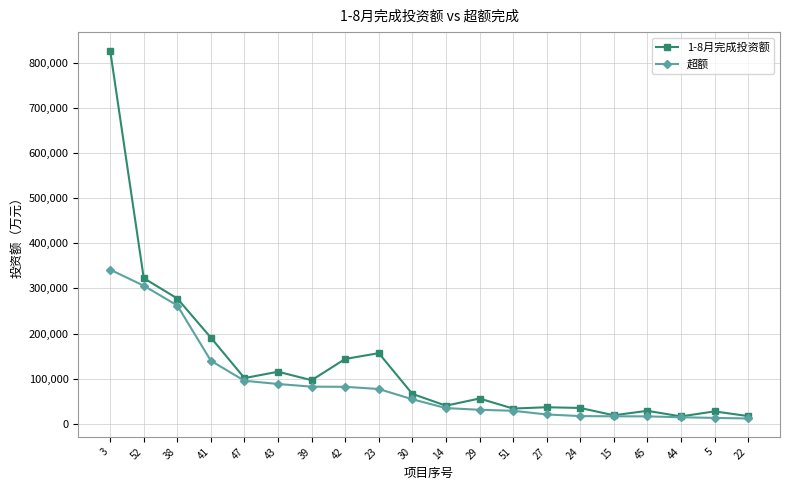

What are all the series names shown in the legend?

1-8月完成投资额, 超额